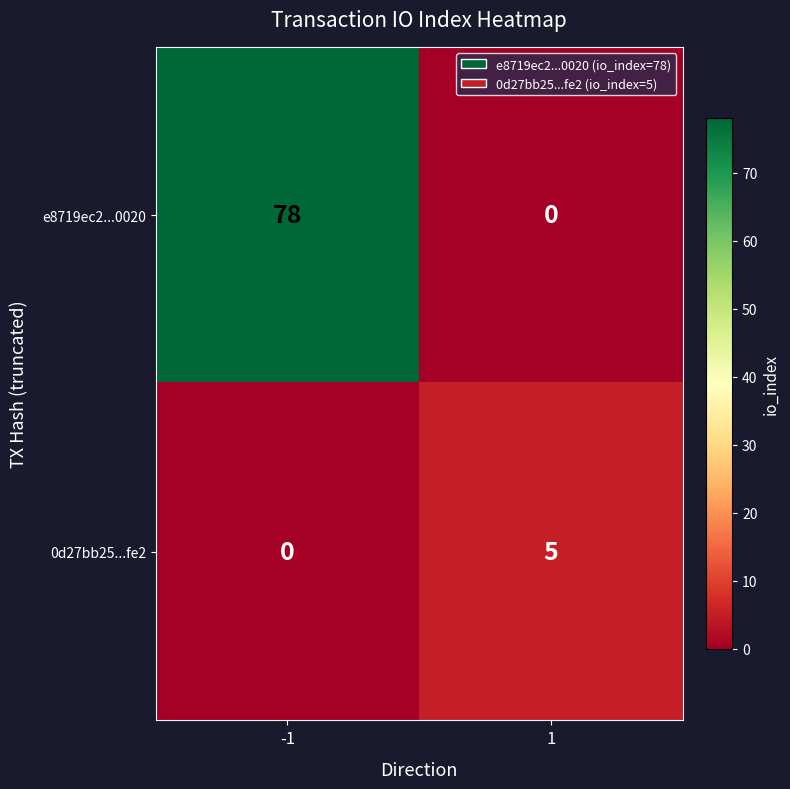

Reading right to left, list all the values displayed in this chart.

e8719ec2...0020: 1=0	-1=78
0d27bb25...fe2: 1=5	-1=0